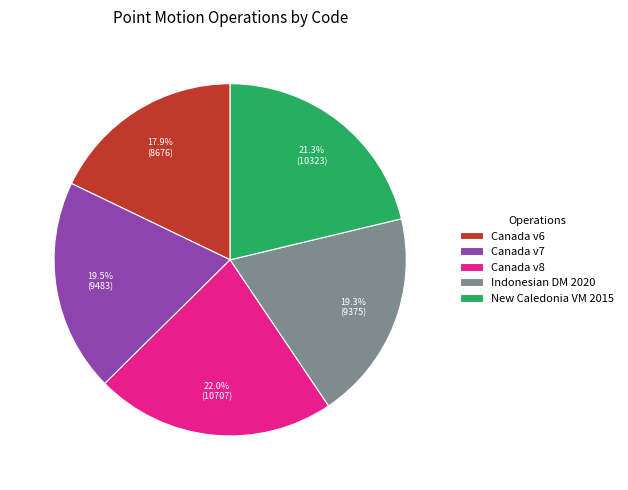

To the nearest percent, what is the average slice percentage?

20%